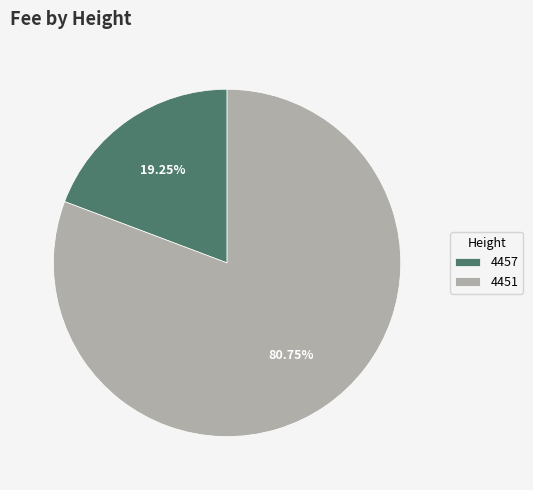

The 4457 slice represents 19% of the pie. True or false?

True